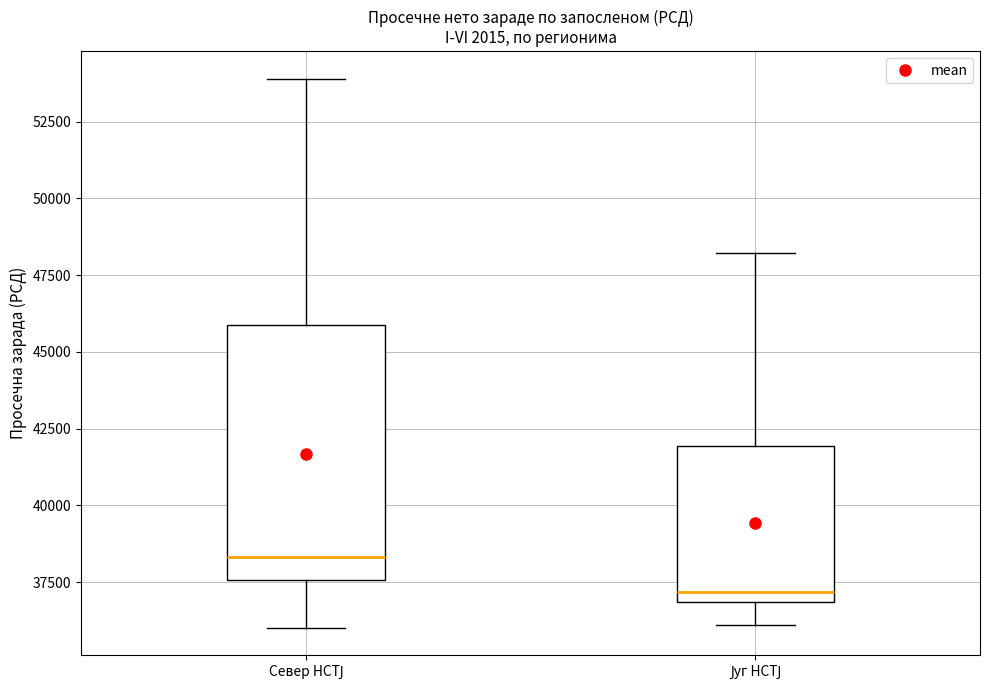

Where is the upper edge of the box for Север НСТЈ on the y-axis? The values are not printed on the chart, so give them approximately, as read against the axis.

46000